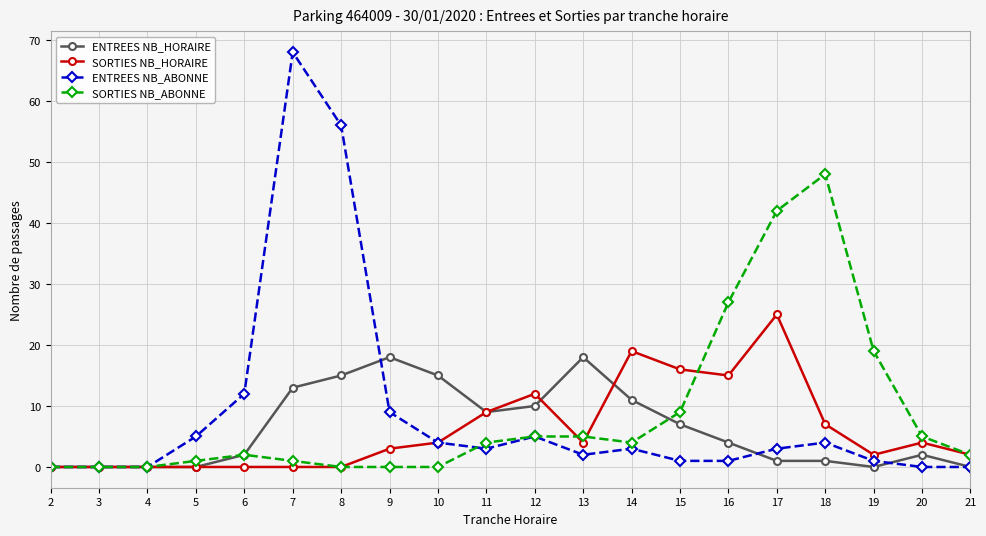

Reading left to right, list all the values displayed in this chart.

ENTREES NB_HORAIRE: 0	0	0	0	2	13	15	18	15	9	10	18	11	7	4	1	1	0	2	0
SORTIES NB_HORAIRE: 0	0	0	0	0	0	0	3	4	9	12	4	19	16	15	25	7	2	4	2
ENTREES NB_ABONNE: 0	0	0	5	12	68	56	9	4	3	5	2	3	1	1	3	4	1	0	0
SORTIES NB_ABONNE: 0	0	0	1	2	1	0	0	0	4	5	5	4	9	27	42	48	19	5	2